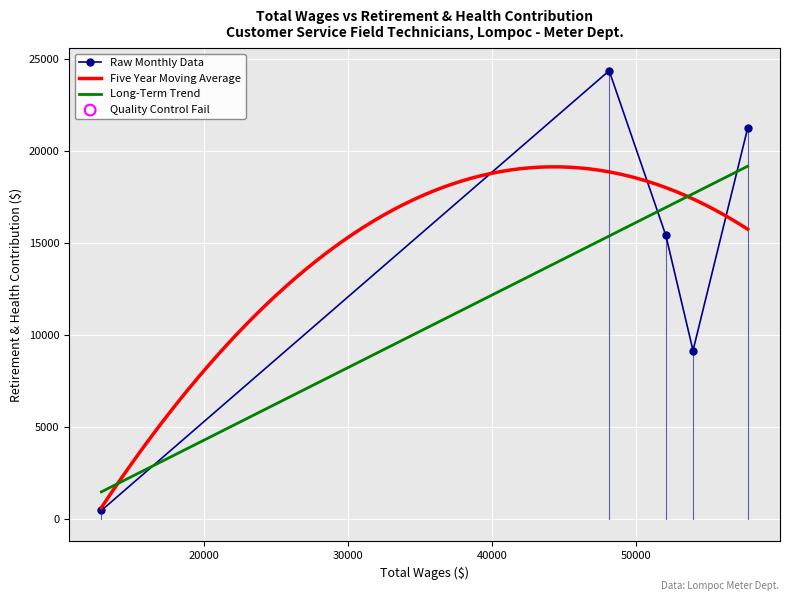

What is the ratio of the value at 52057 to the value at 12865?

33.1